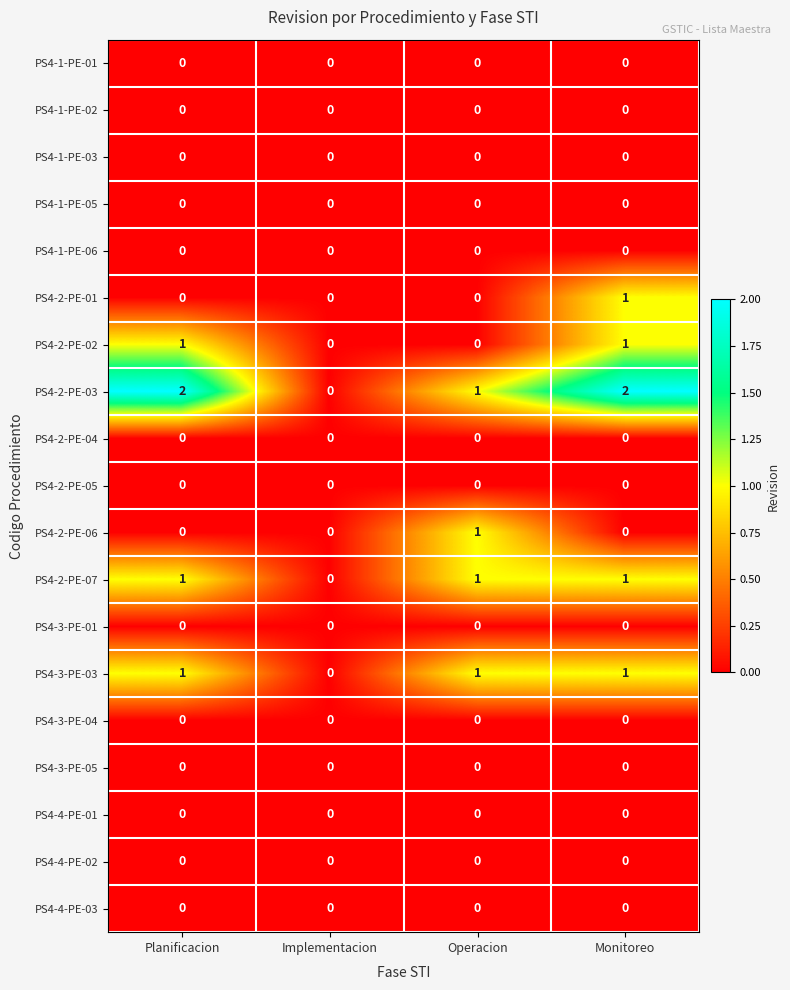

The value of PS4-1-PE-01 at Operacion is 0. True or false?

True